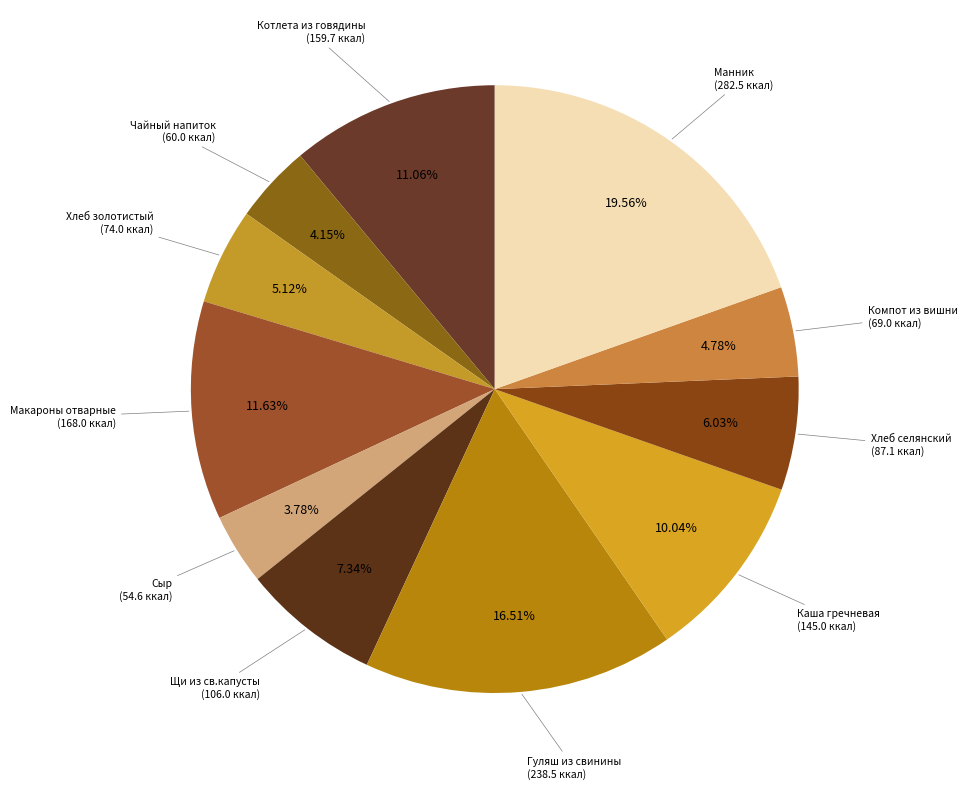

Which slice is the smallest?

Сыр